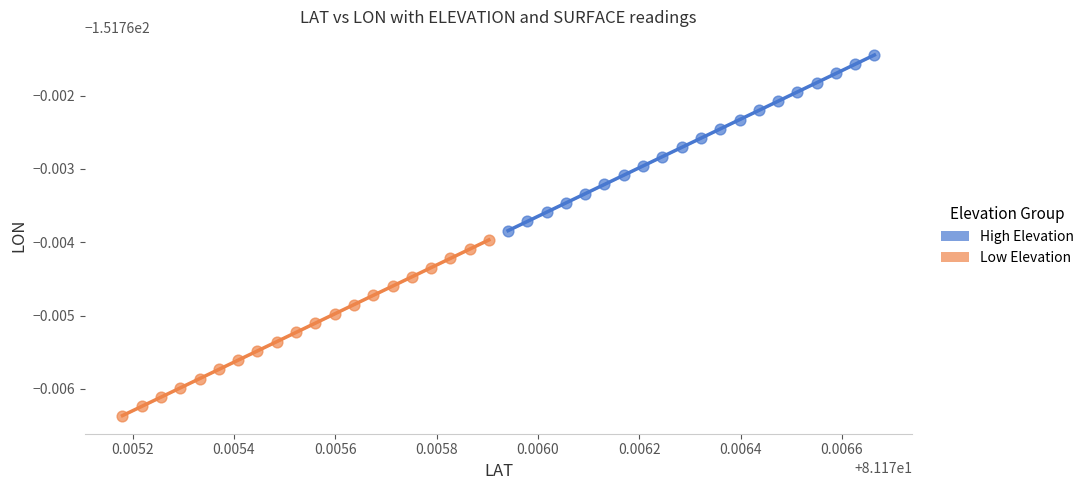

Which series reaches the maximum Y coordinate?

High Elevation